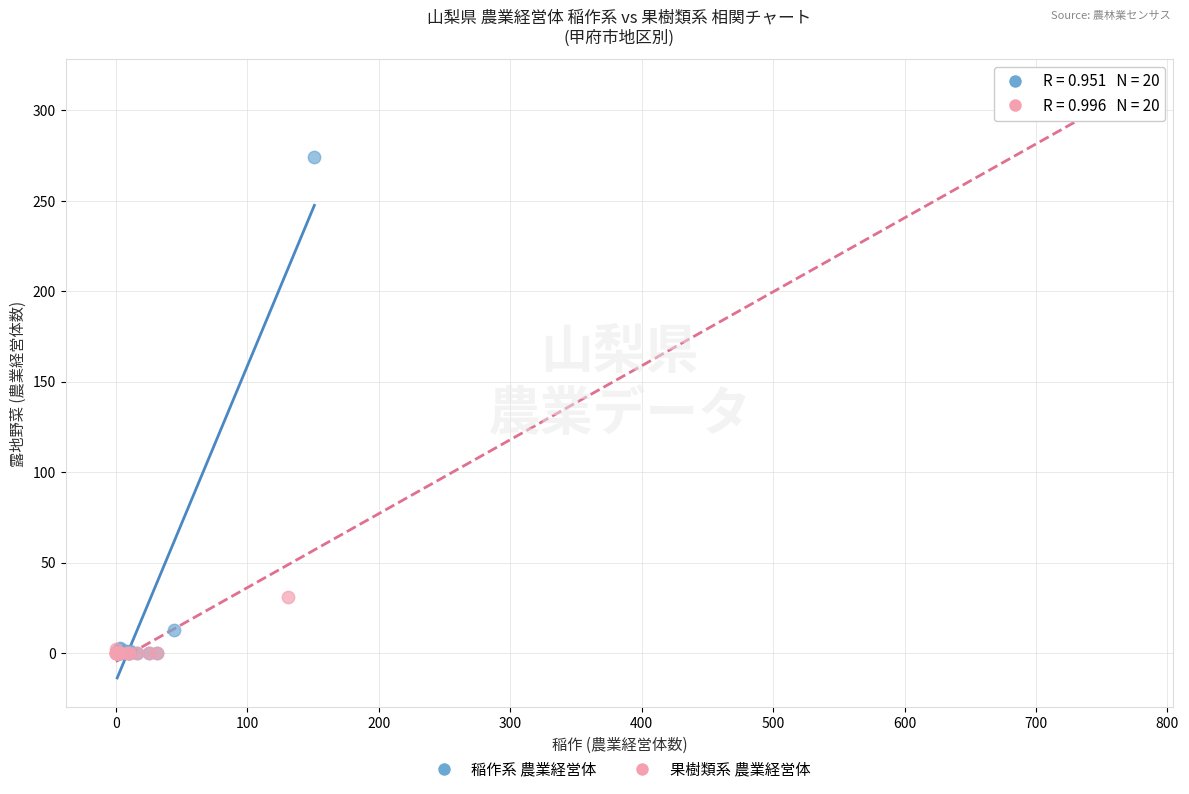

What are all the series names shown in the legend?

稲作系 農業経営体, 果樹類系 農業経営体